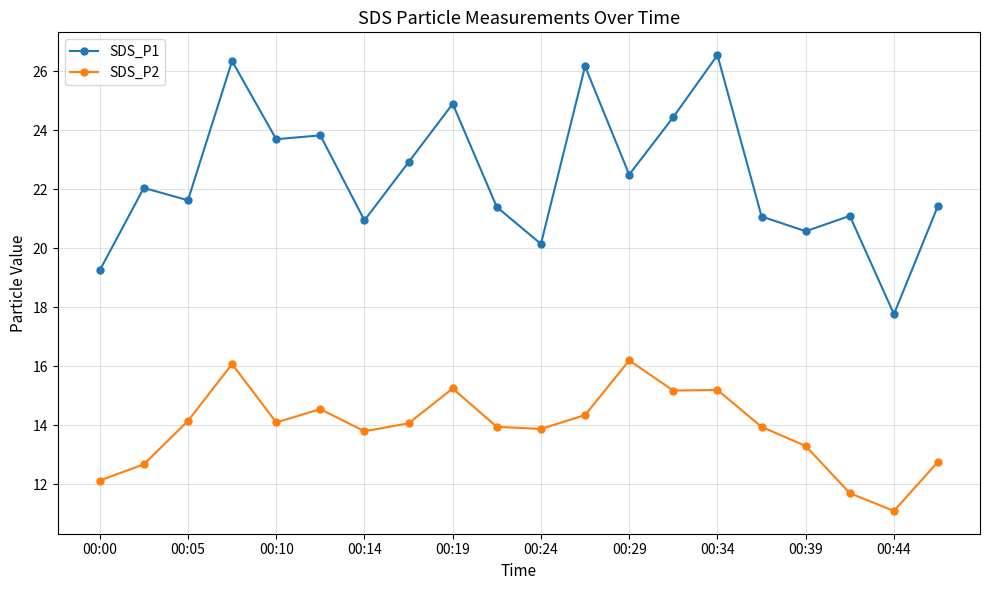

List the series in order of their overall mean, highest first.

SDS_P1, SDS_P2